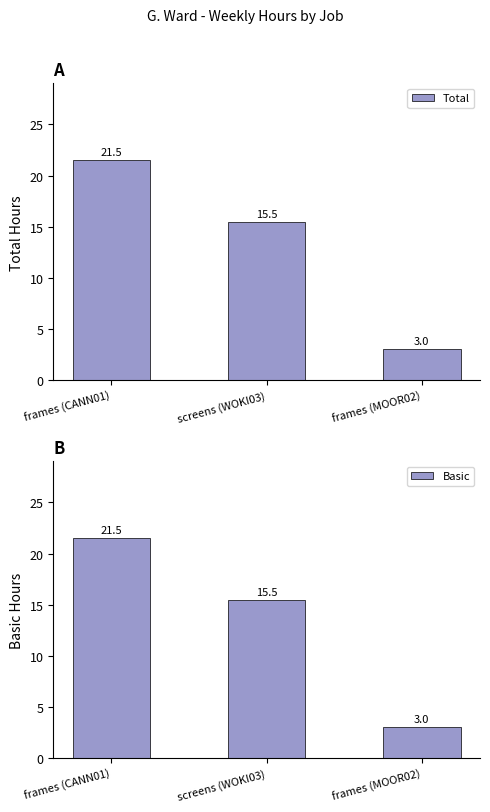

What is the value of the Basic bar at the 3rd from the left?

3.0